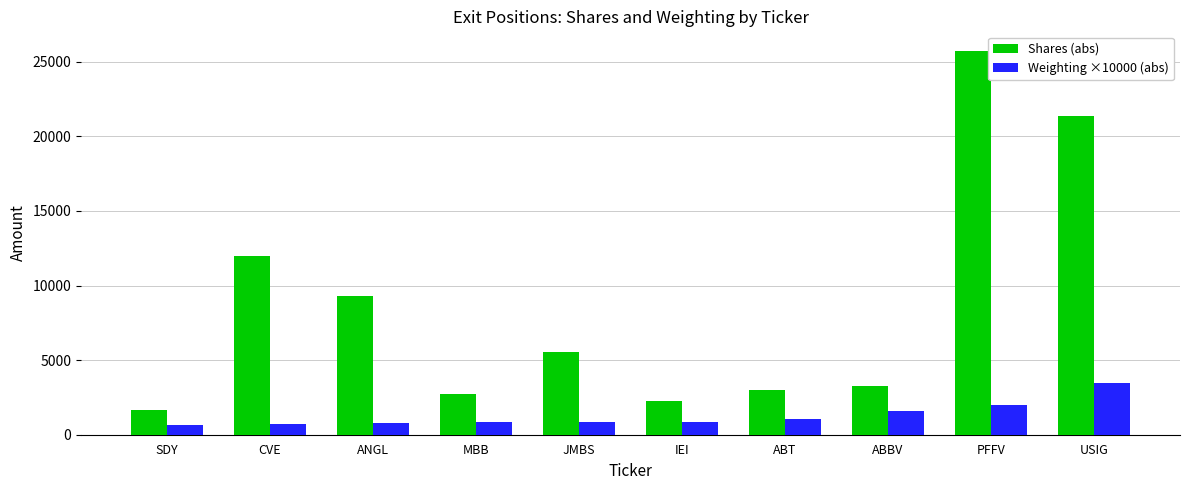

What is the sum of the Shares (abs) values at USIG and ABT?

24350.0